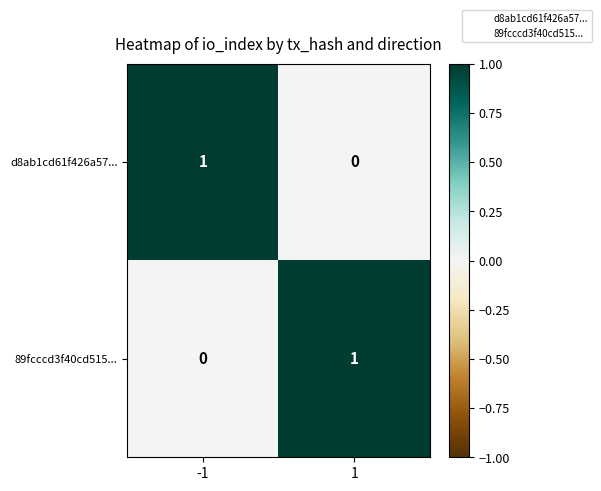

At 1, list the series in order from smallest to largest.

d8ab1cd61f426a57..., 89fcccd3f40cd515...